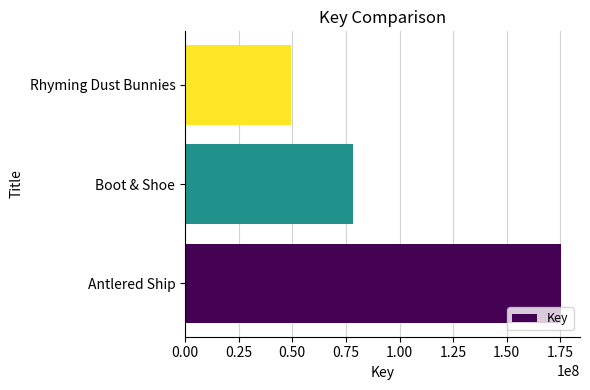

List the labels in order of value, largest first.

Antlered Ship, Boot & Shoe, Rhyming Dust Bunnies